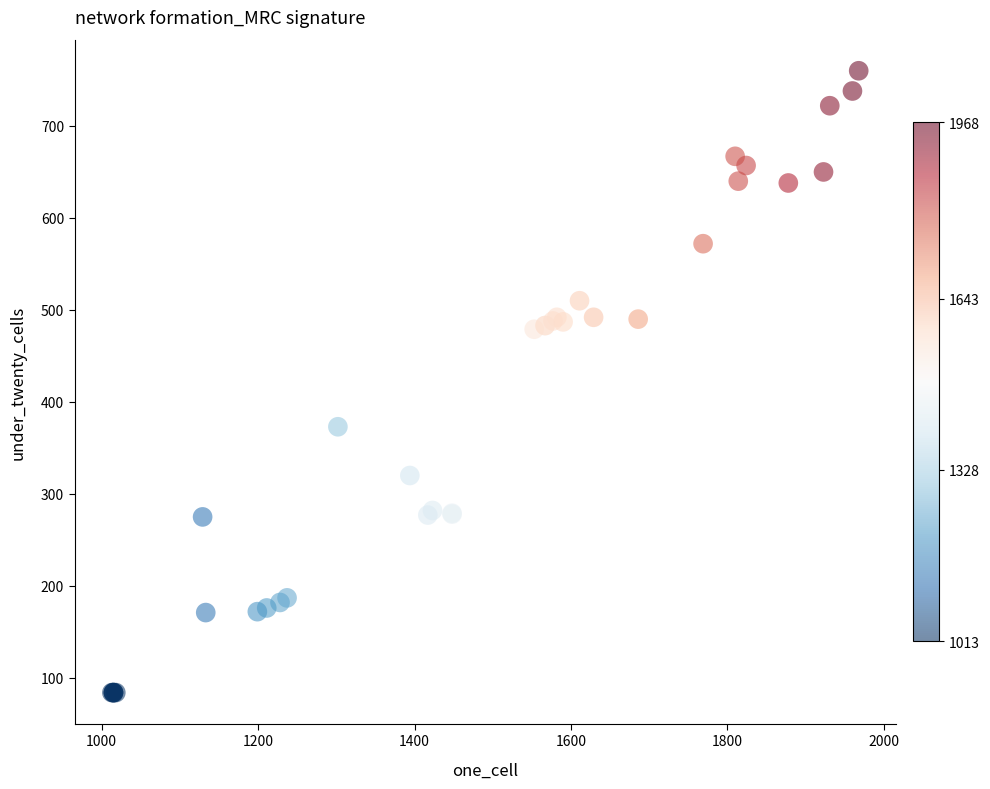

What Y value in the scatter plot is closest to 422?

373